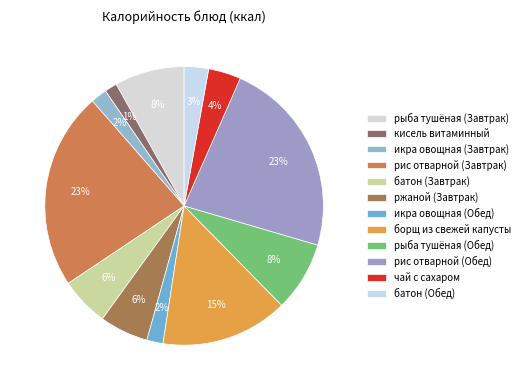

Does any single category account for the majority?

No